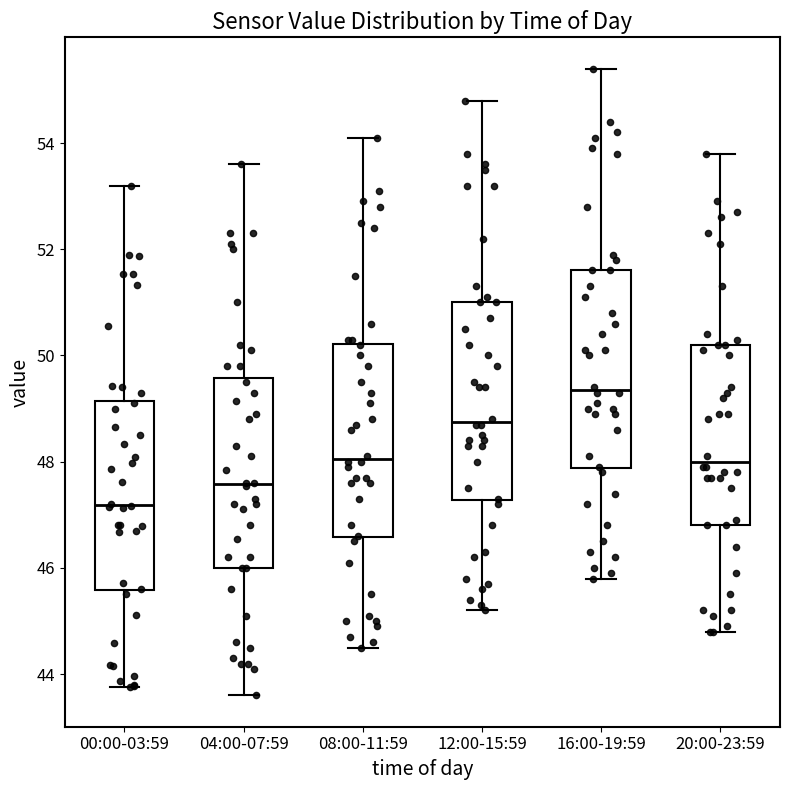

Reading left to right, read every box against the y-axis: the position of its median line, the range the box covers, and the ends of its whiskers. The values are not printed on the chart, so give them approximately, as read against the axis.

00:00-03:59: median 47.2, box 45.6 to 49.2, whiskers 43.8 to 53.2
04:00-07:59: median 47.6, box 46.0 to 49.6, whiskers 43.6 to 53.6
08:00-11:59: median 48.0, box 46.6 to 50.2, whiskers 44.6 to 54.2
12:00-15:59: median 48.8, box 47.2 to 51.0, whiskers 45.2 to 54.8
16:00-19:59: median 49.4, box 47.8 to 51.6, whiskers 45.8 to 55.4
20:00-23:59: median 48.0, box 46.8 to 50.2, whiskers 44.8 to 53.8